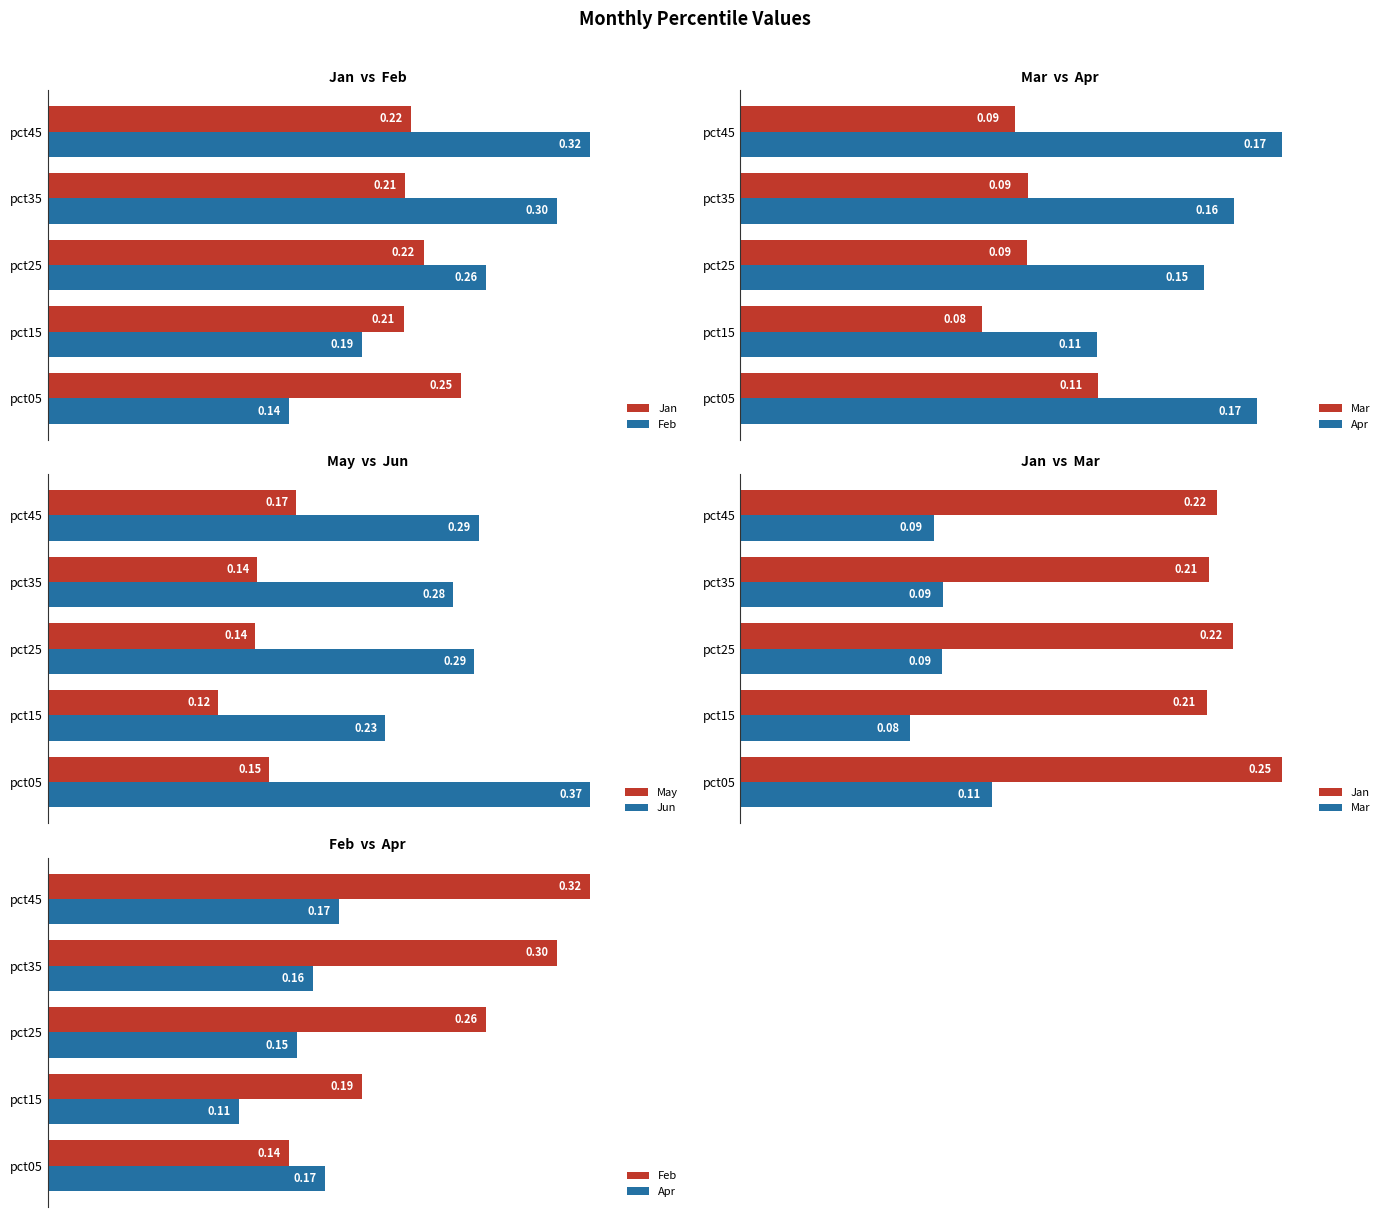

Is it true that May equals 0.0 at pct35?

False